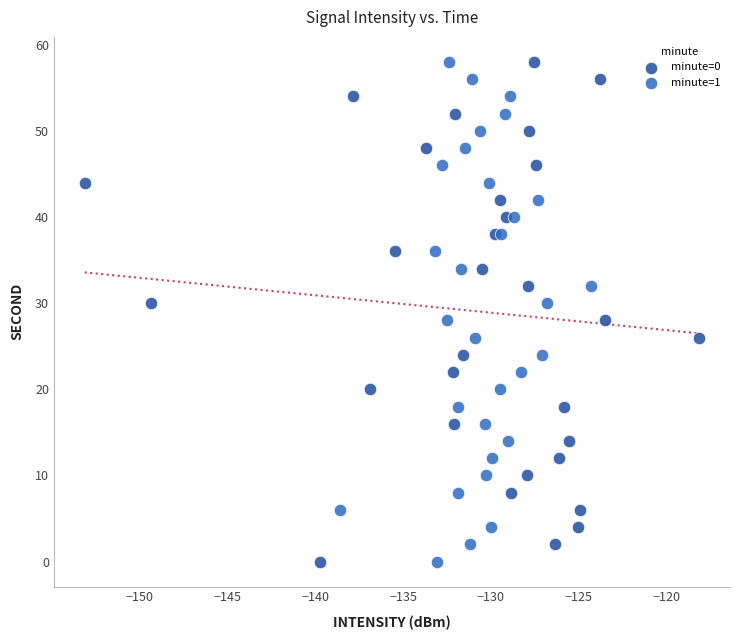

What are all the series names shown in the legend?

minute=0, minute=1